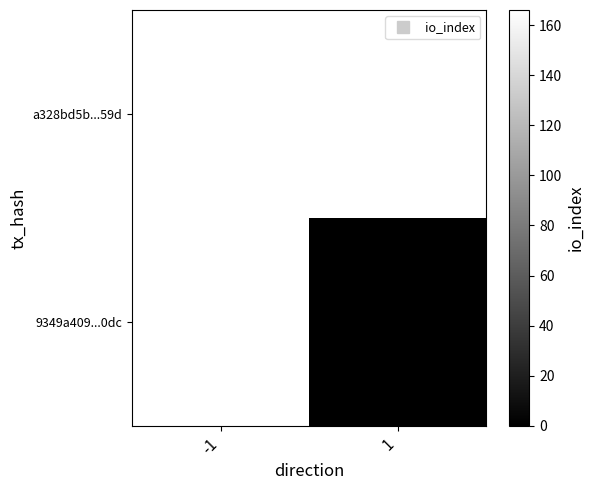

How many positive values does the a328bd5b...59d series have?

1